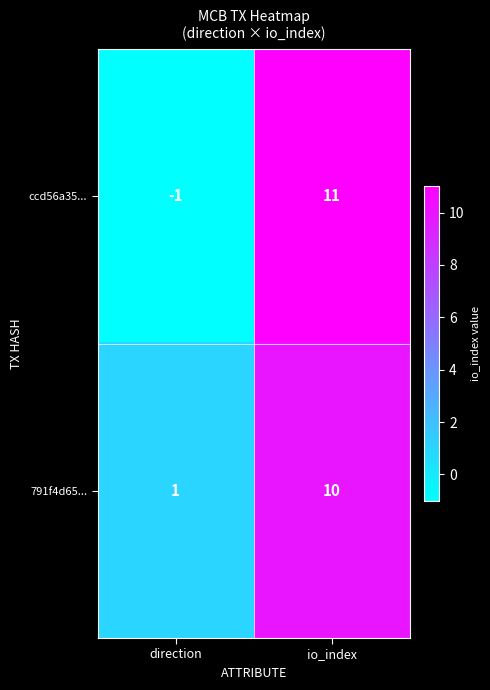

What is the difference between the ccd56a35... values at io_index and direction?

12